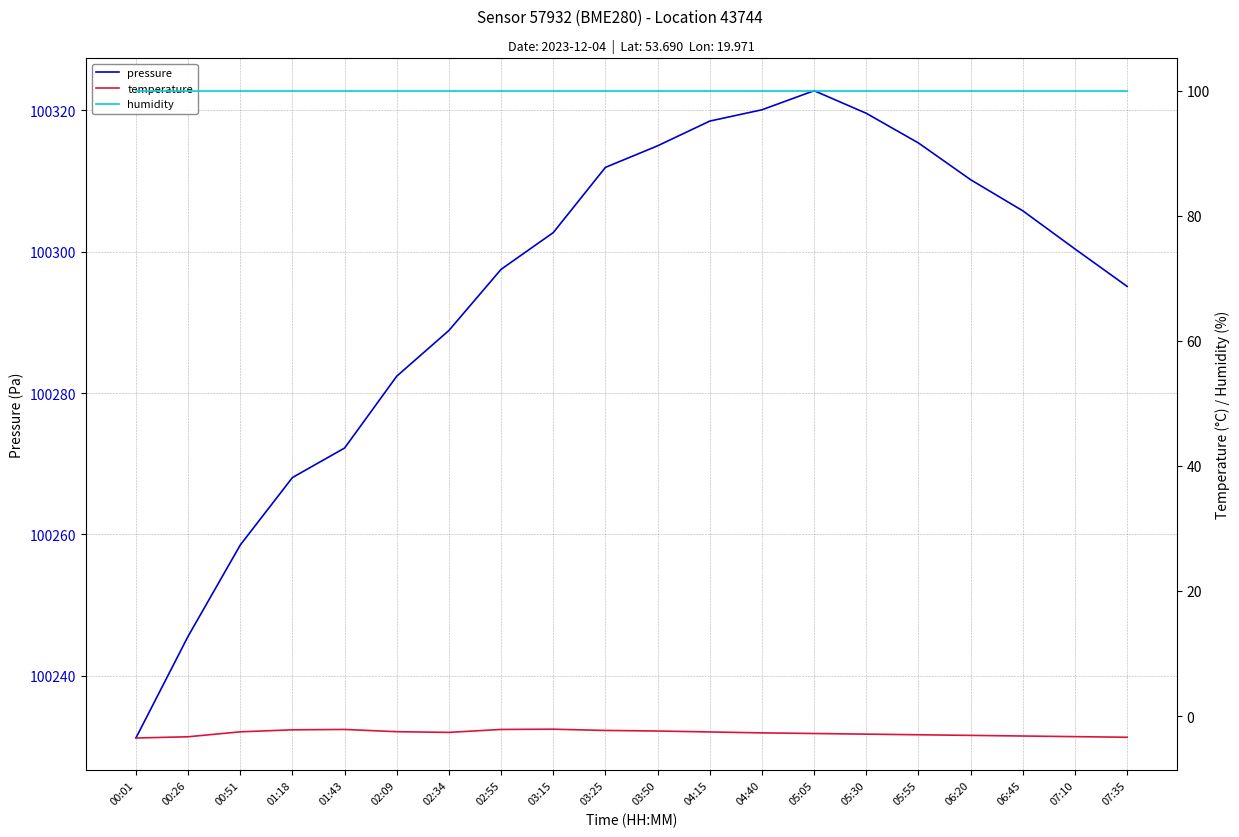

True or false: pressure and temperature cross at least once.

False